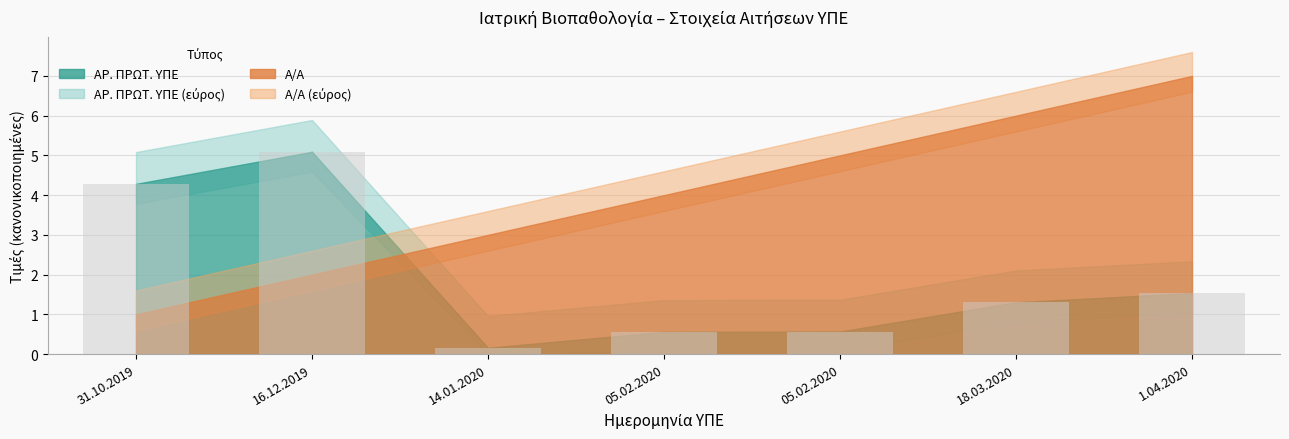

At which category does the chart reach its peak across all series?

16.12.2019